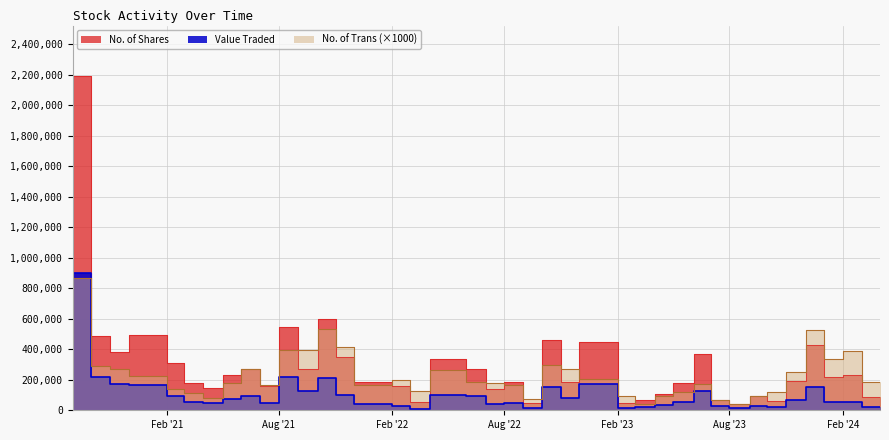

True or false: Value Traded and No. of Shares cross at least once.

False